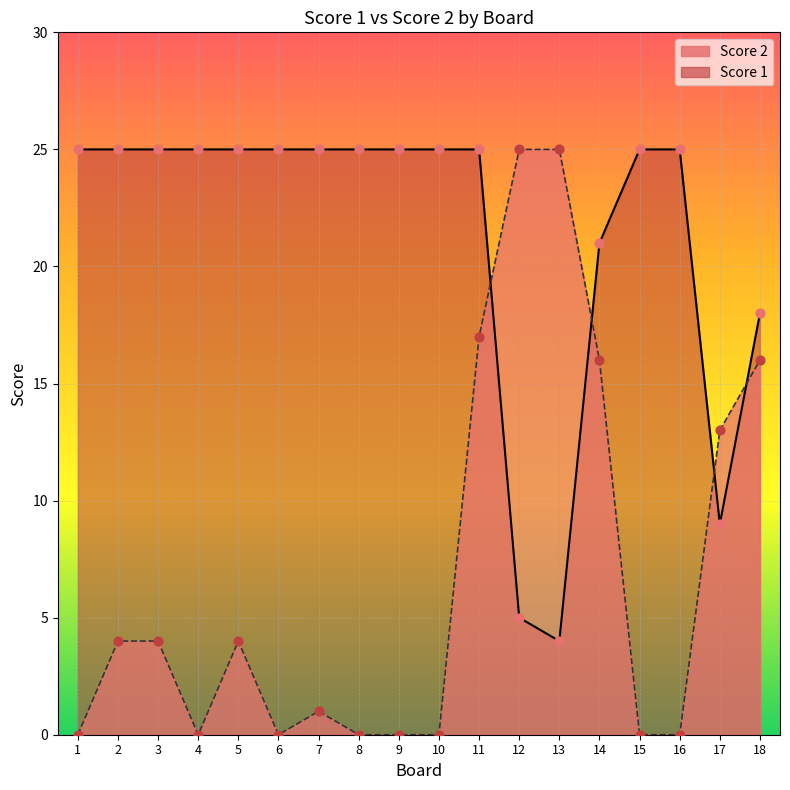

What are all the series names shown in the legend?

Score 1, Score 2